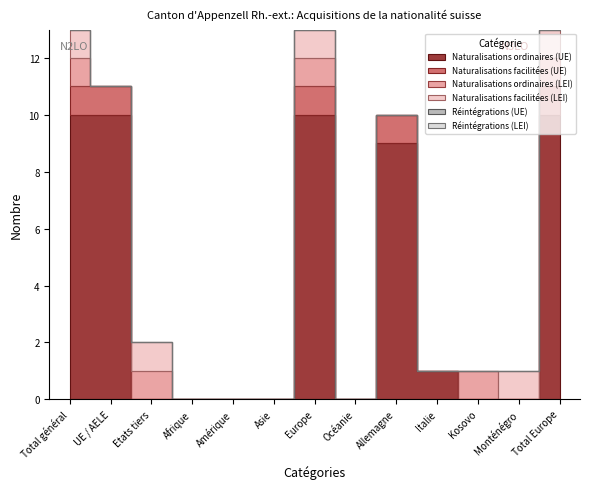

How many data points does each series have?

13